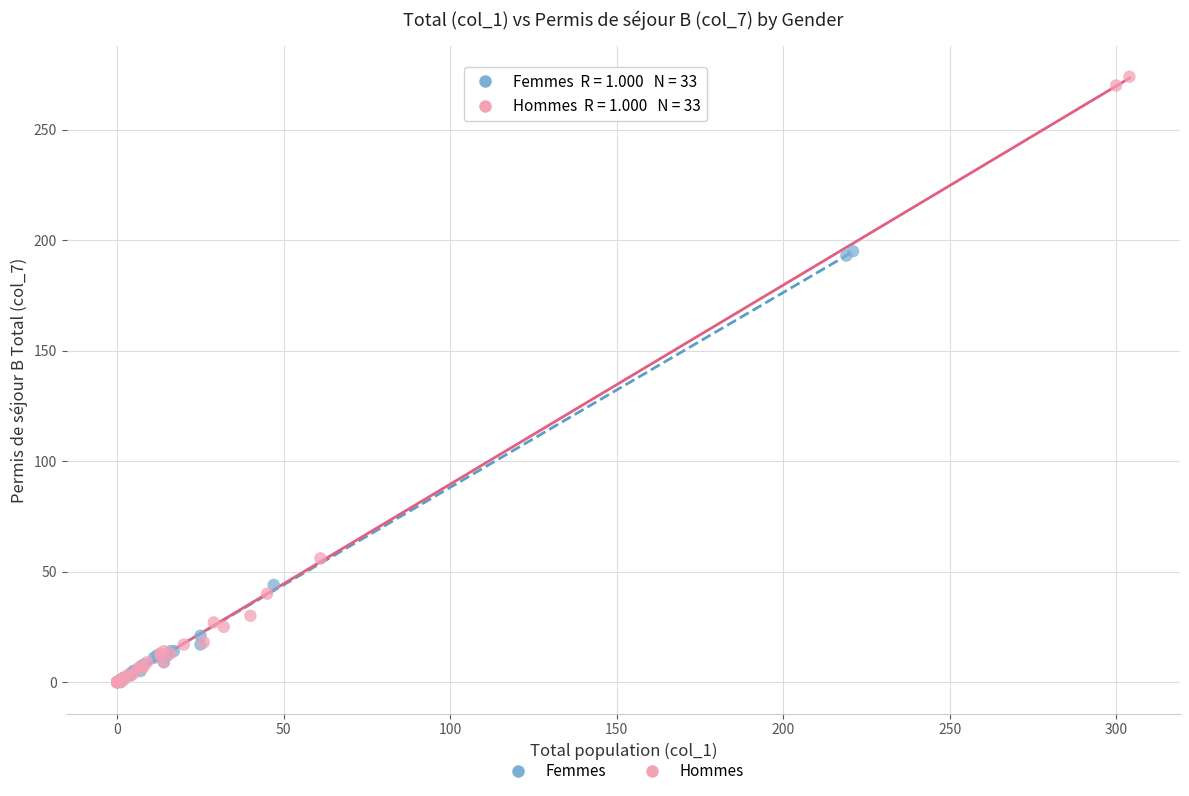

What are all the series names shown in the legend?

Femmes, Hommes